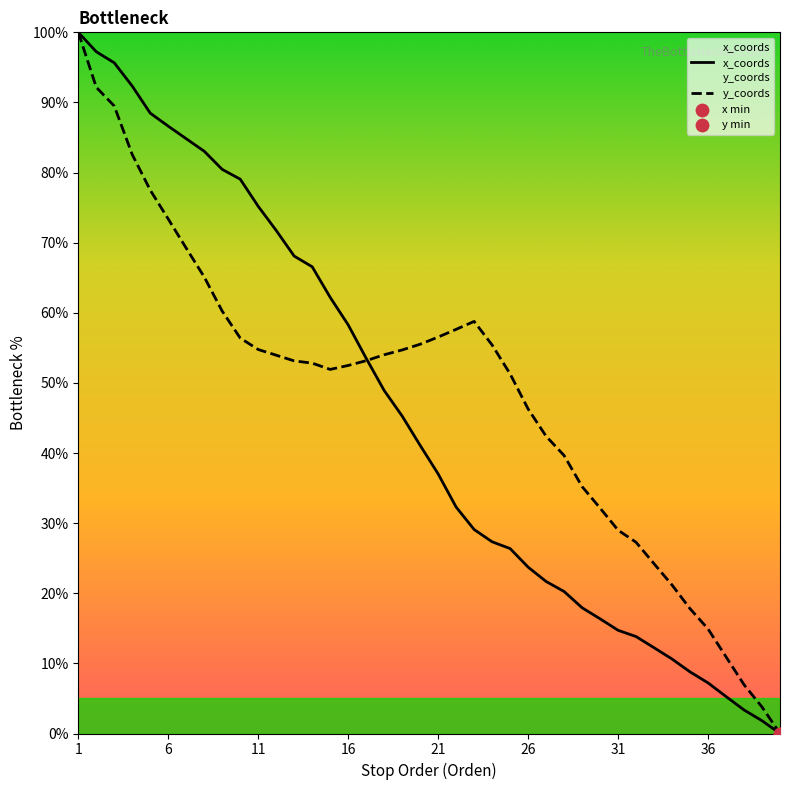

At which category is the sum across all series the highest?

1